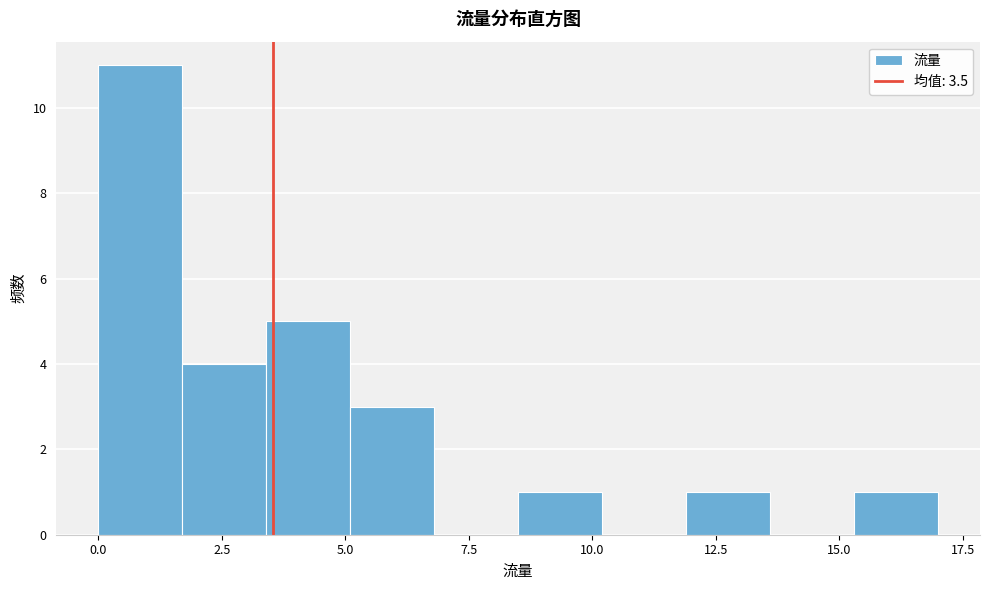

Around what value on the x-axis is the tallest bar? Give the approximate position of its centre, as read against the axis.

1.0